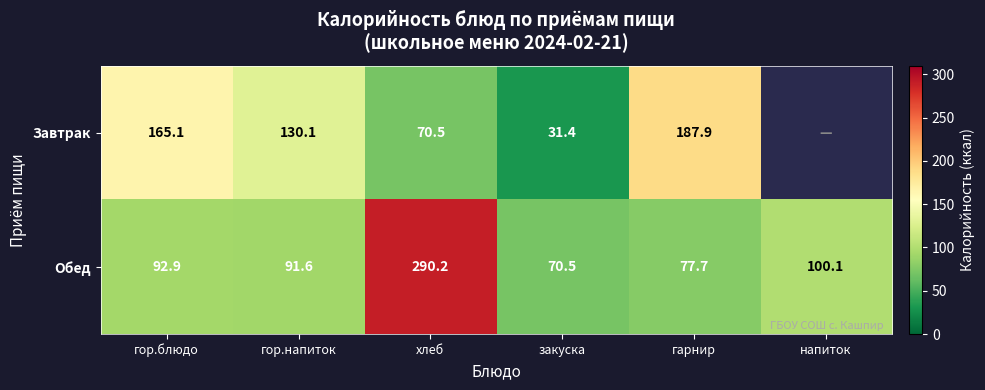

Where does the Обед series first go above 92?

гор.блюдо